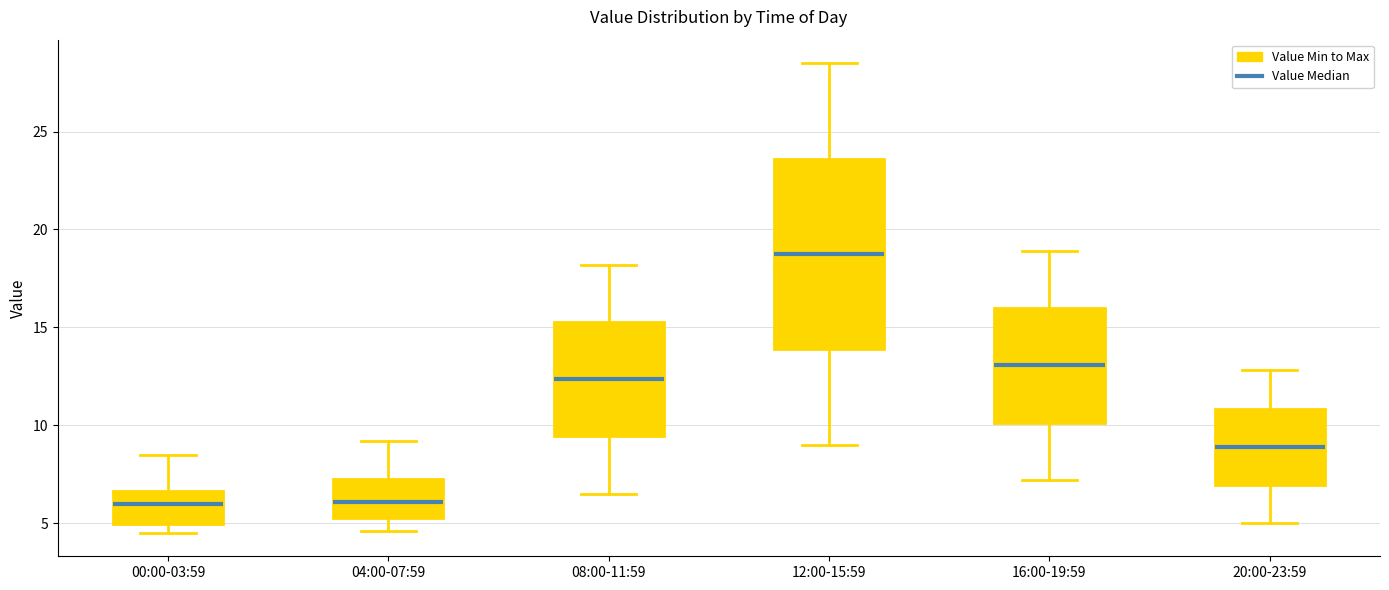

Where is the upper edge of the box for 00:00-03:59 on the y-axis? The values are not printed on the chart, so give them approximately, as read against the axis.

6.5